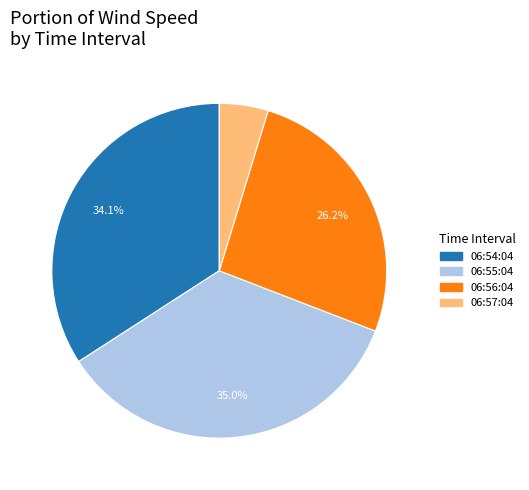

Combined, what portion of the pie is 06:56:04 and 06:55:04?

61.2%